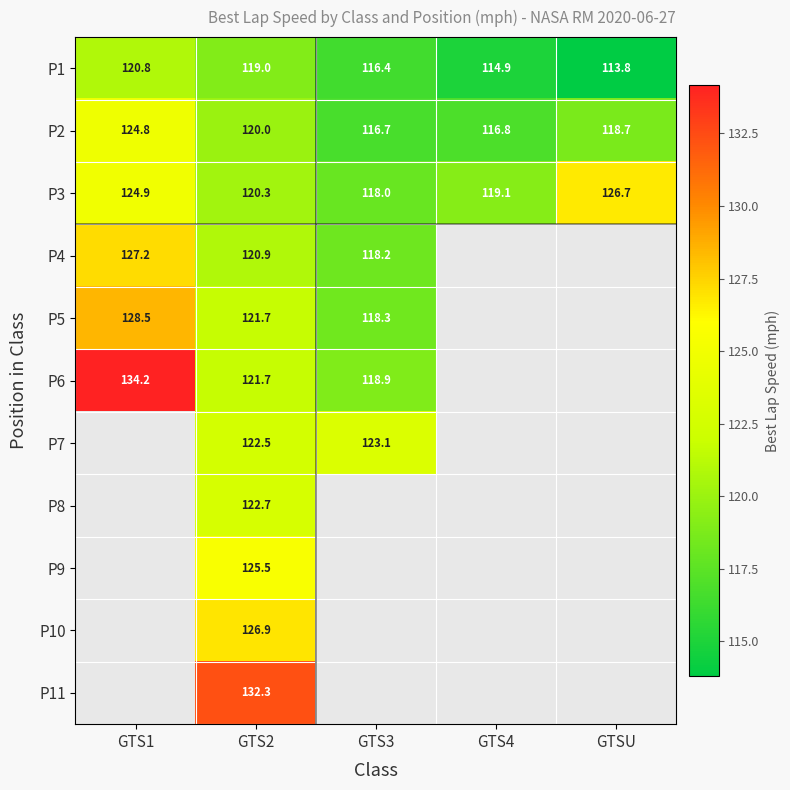

What is the maximum value shown in the chart?

134.2